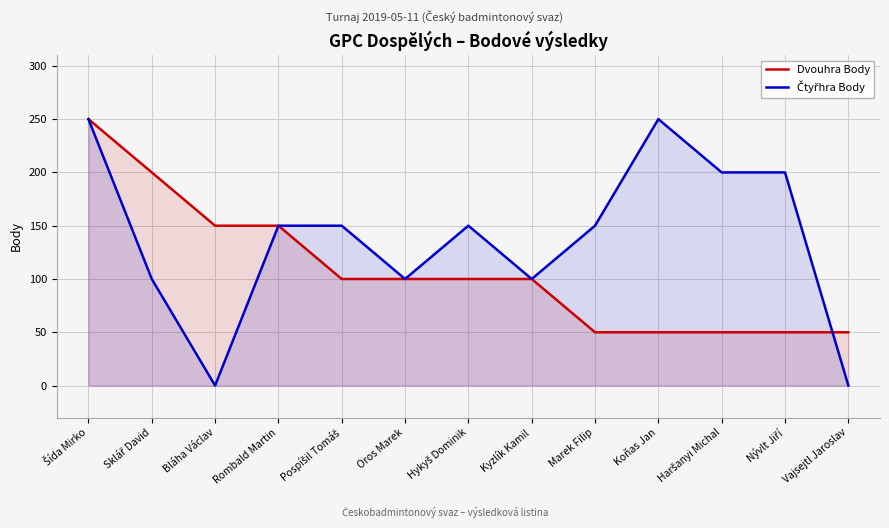

Between Sklář David and Nývlt Jiří, which series saw the biggest shift?

Dvouhra Body